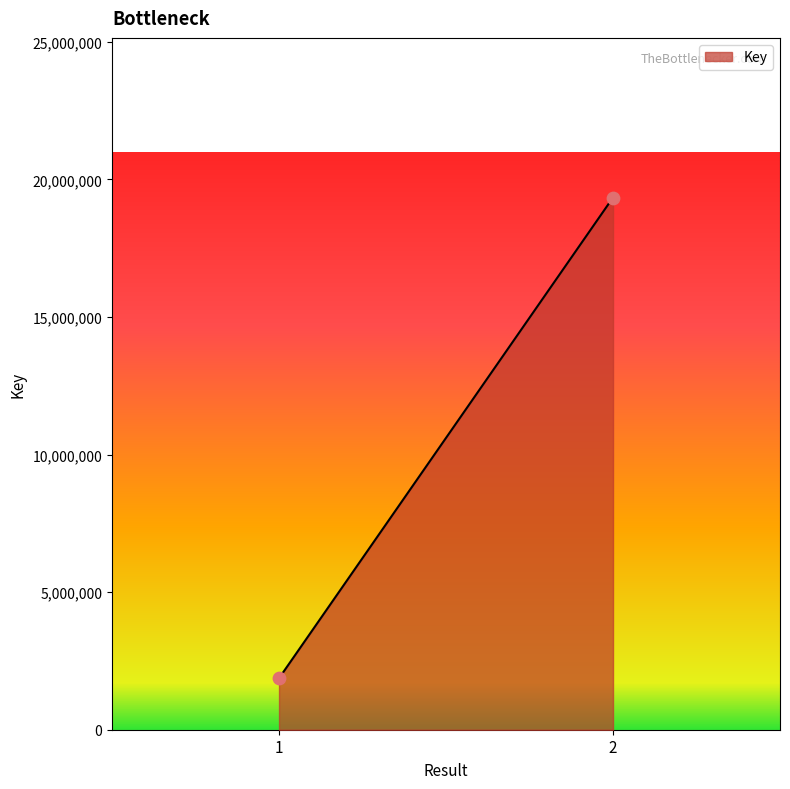

What is the range of Y values (max minus min)?

17469221